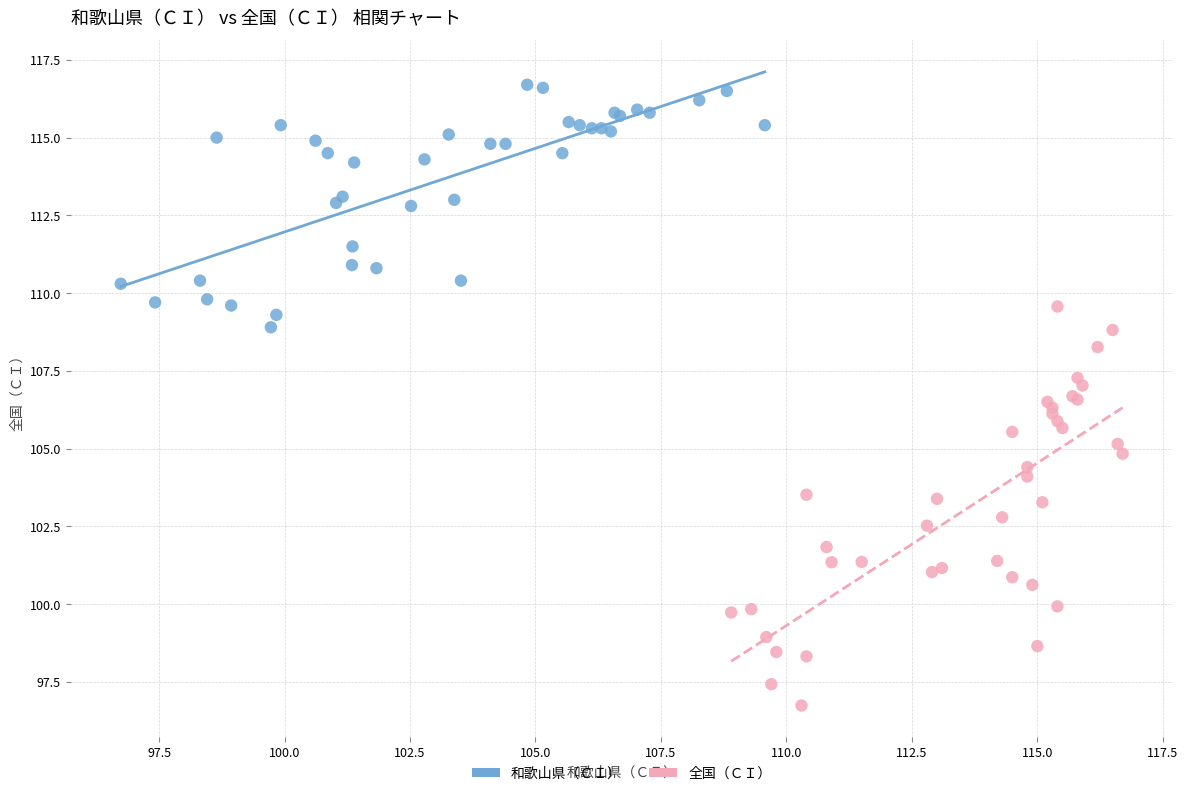

Which series contains the highest Y value?

和歌山県（ＣＩ）